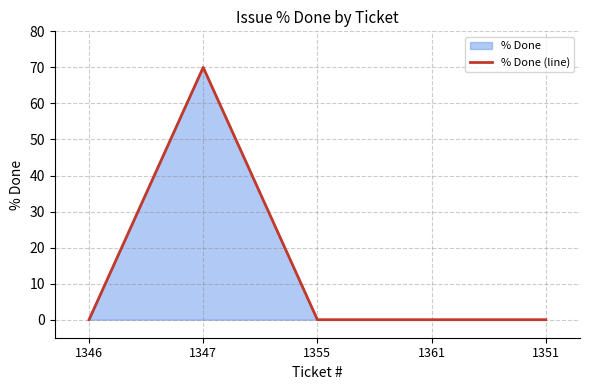

What position from the left is 1347?

2